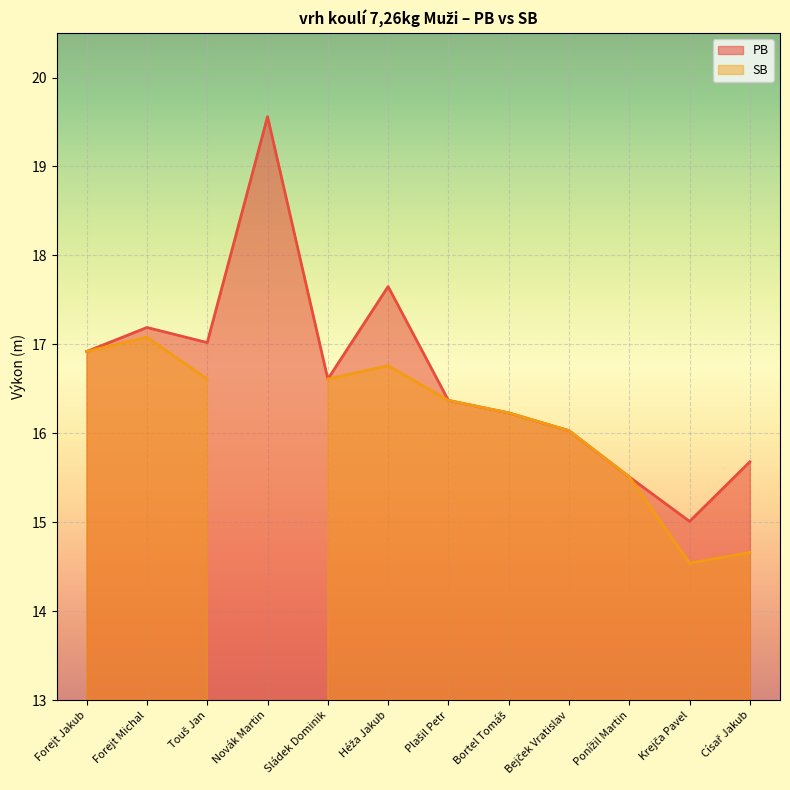

How many points are lower than both their immediate neighbors (excluding endpoints)?

3